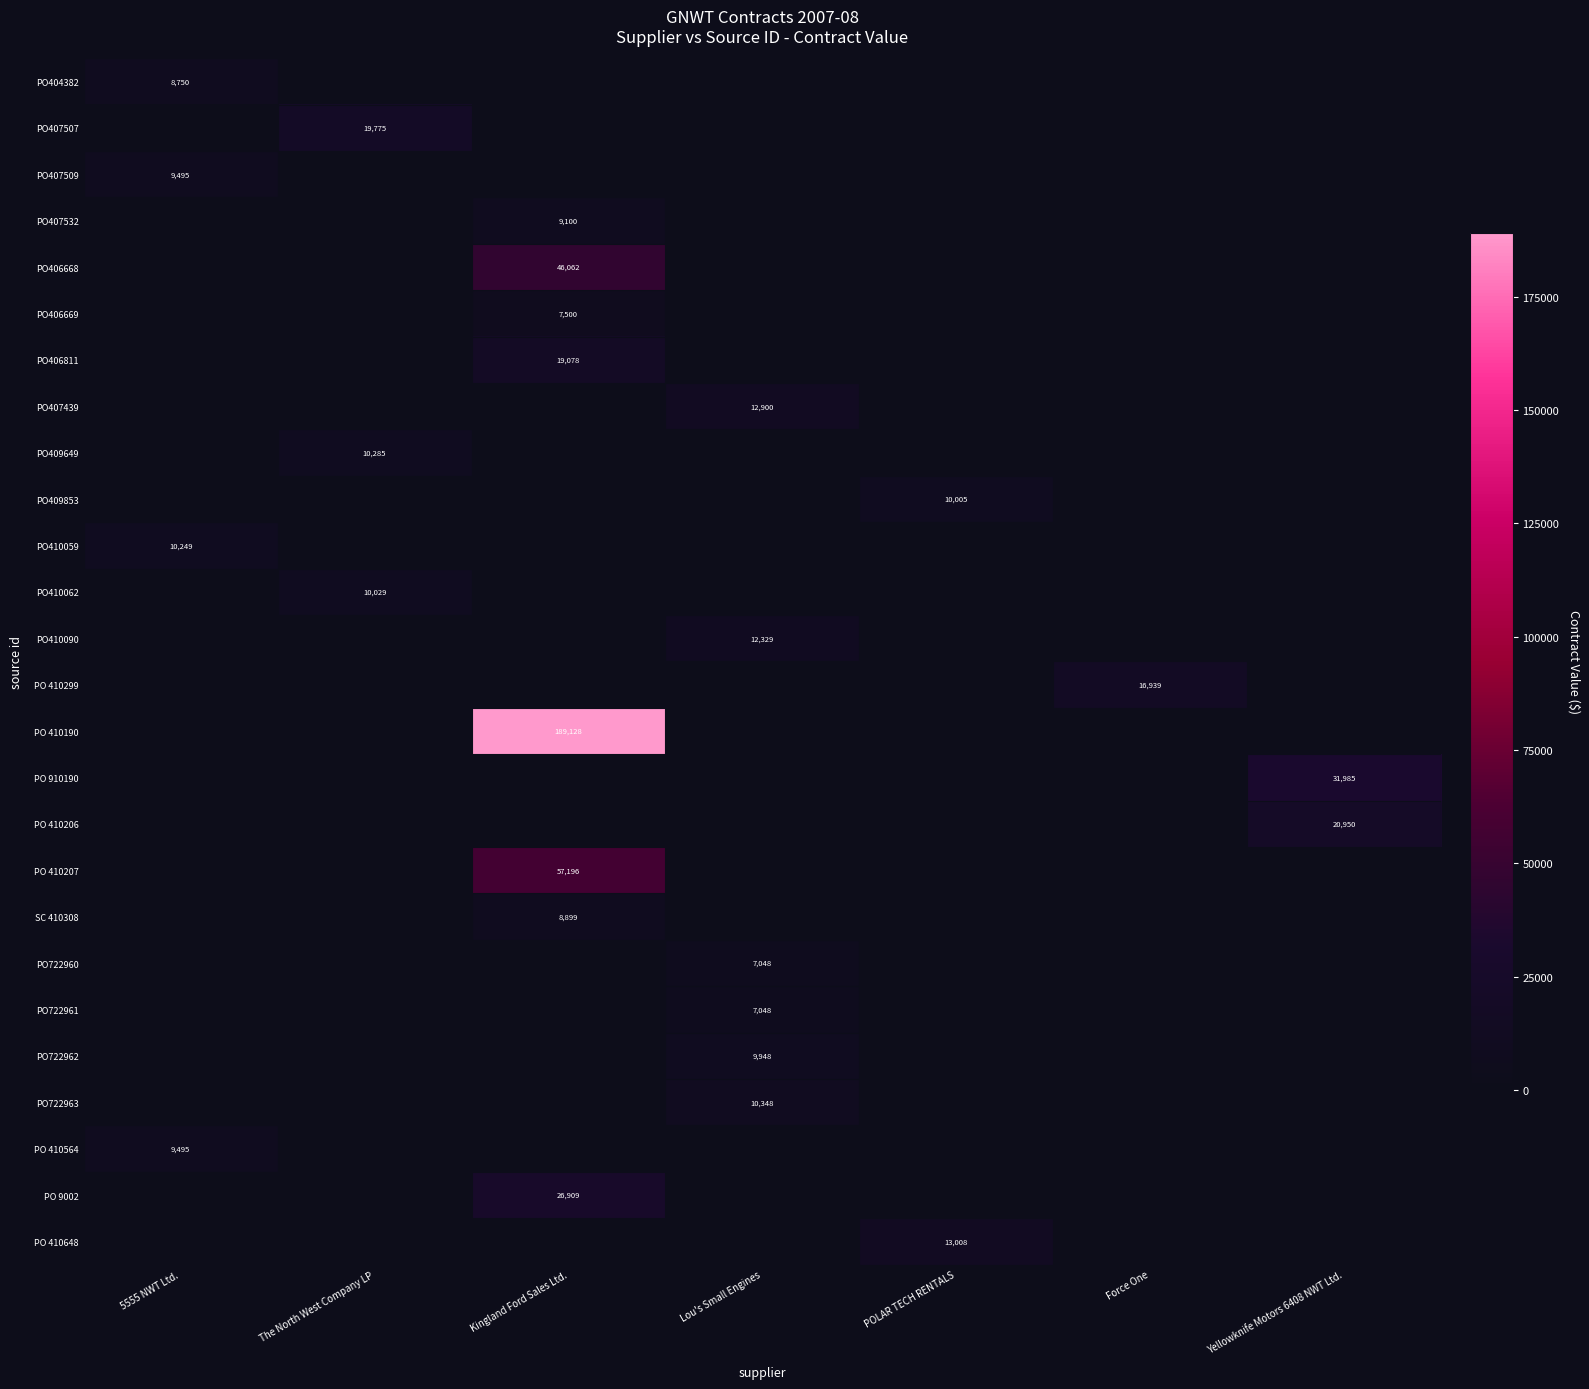

The PO 410648 series shows 8803 at POLAR TECH RENTALS. True or false?

False